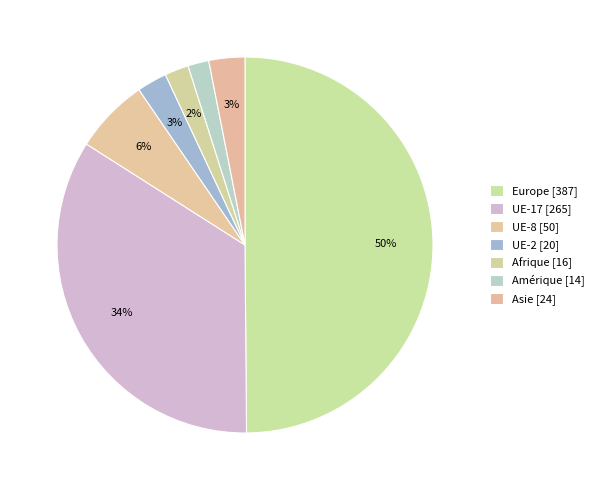

Is there any slice that represents more than half of the pie?

No